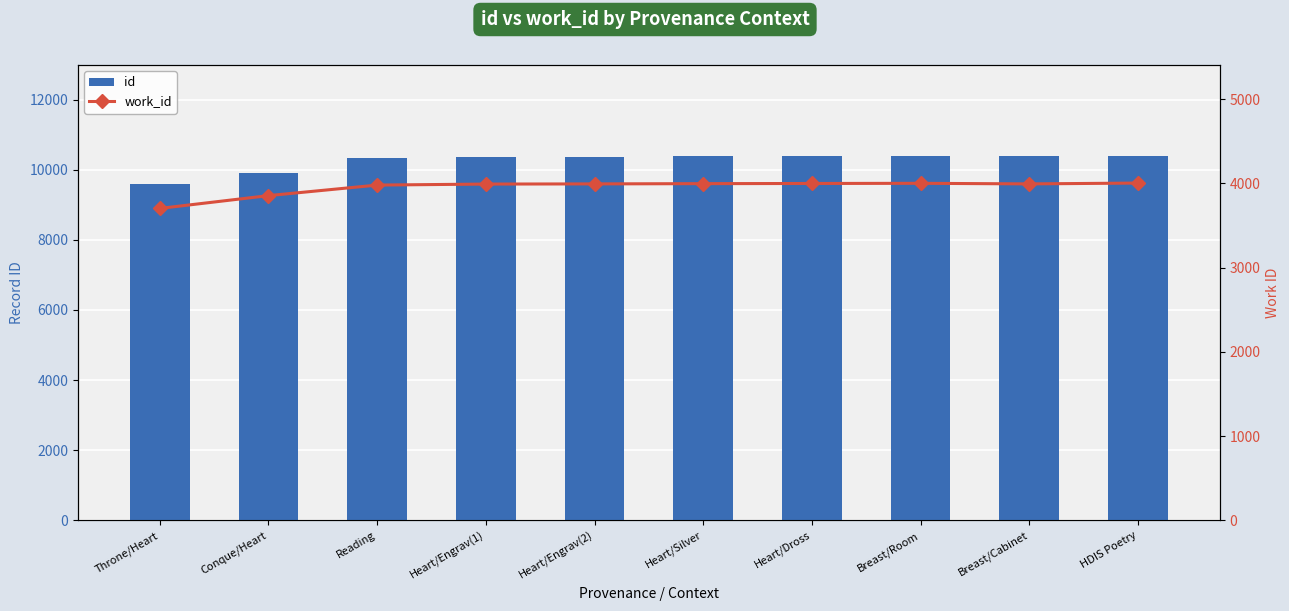

What value does the id series have at Conque/Heart?

9905